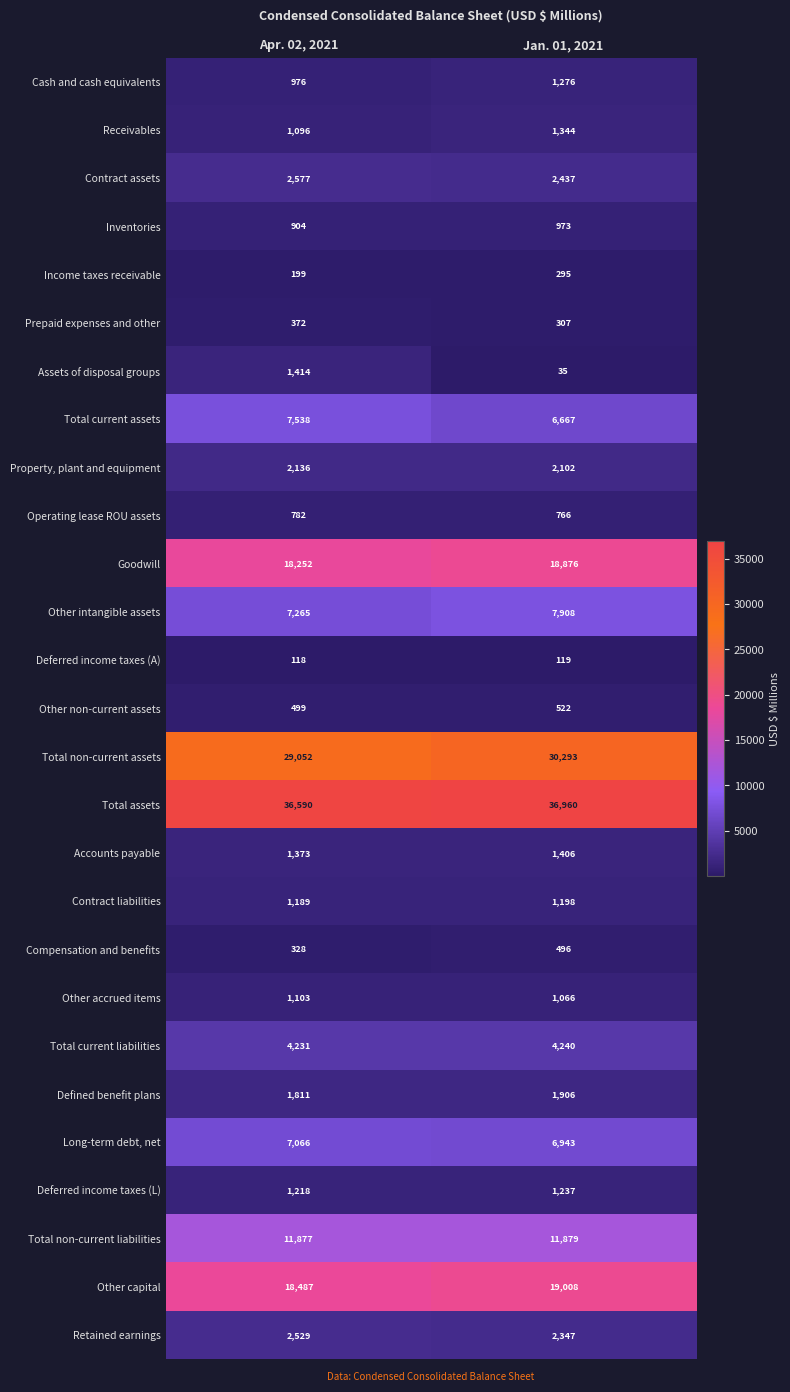

What is the sum of all Total current assets values?

14205